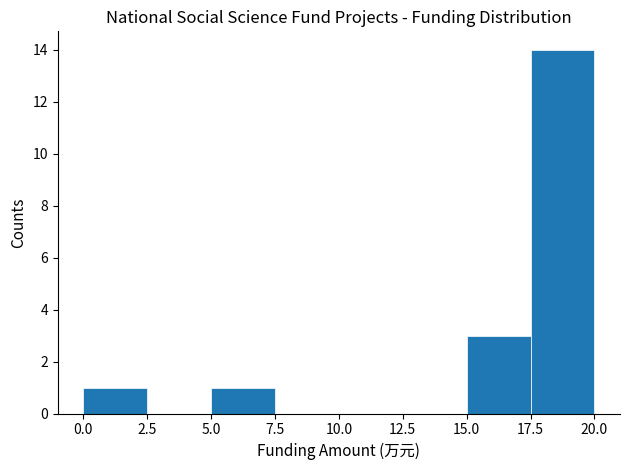

Reading left to right, list every bar in this chart as the range it spans on the x-axis followed by its height. The values are not printed on the chart, so give them approximately, as read against the axis.

0.0 to 2.5: 1
2.5 to 5.0: 0
5.0 to 7.5: 1
7.5 to 10.0: 0
10.0 to 12.5: 0
12.5 to 15.0: 0
15.0 to 17.5: 3
17.5 to 20.0: 14